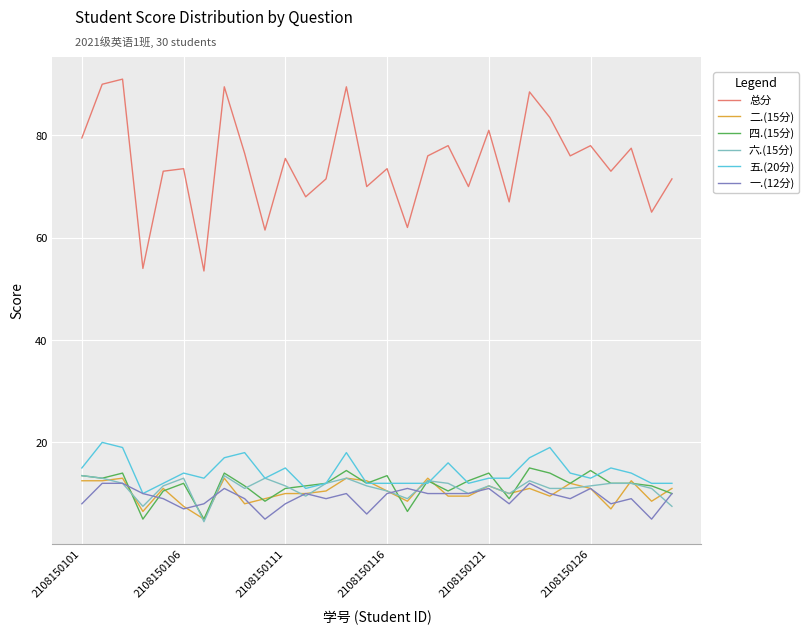

What is the sum of all 五.(20分) values?

425.0